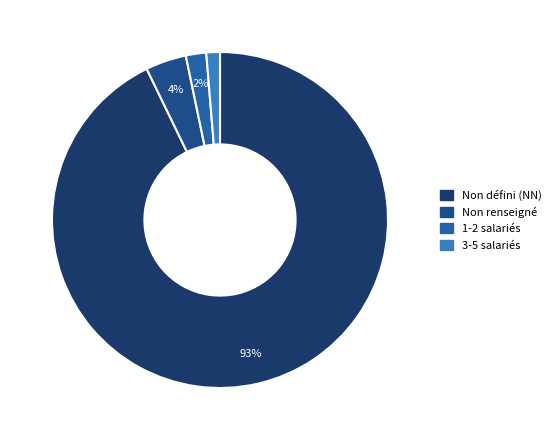

Is there any slice that represents more than half of the pie?

Yes